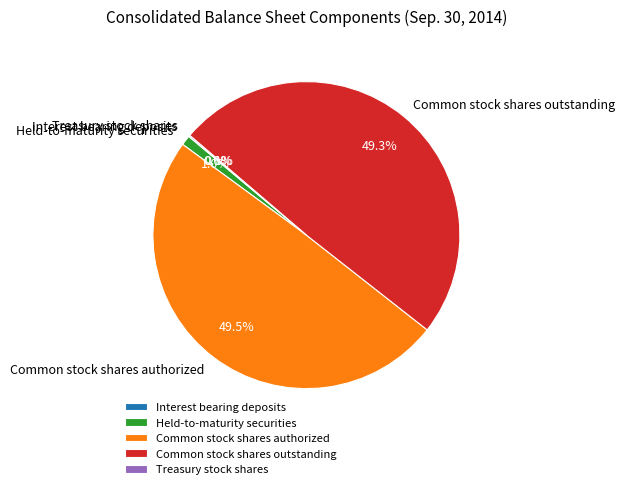

Do Common stock shares authorized and Common stock shares outstanding together represent more than half of the pie?

Yes